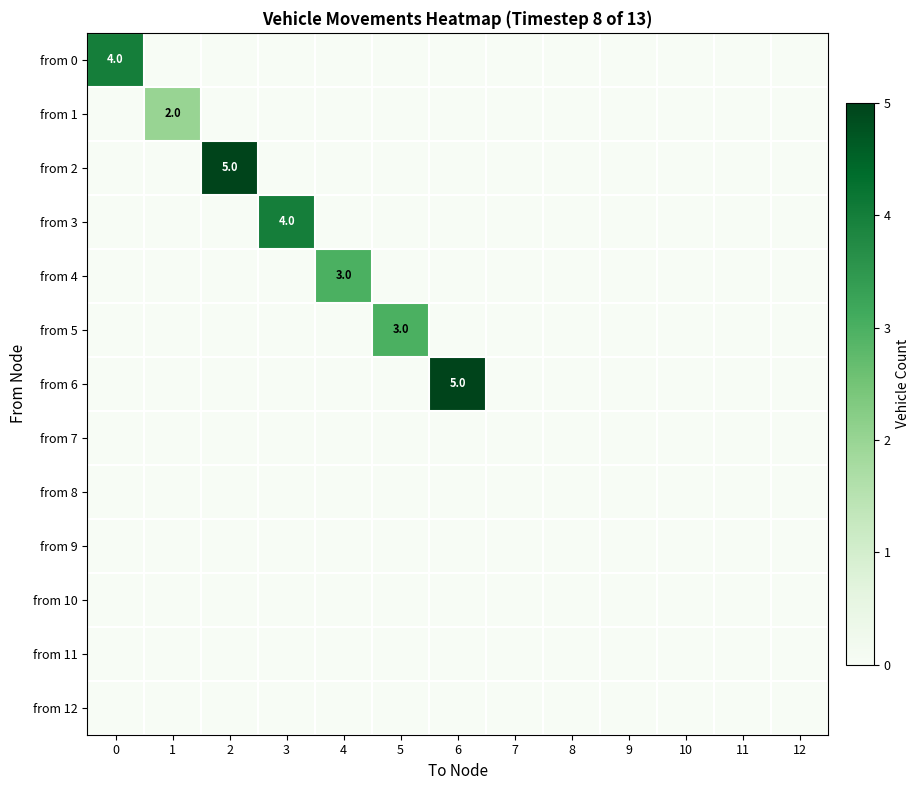

At how many categories does at least one series exceed 1?

7